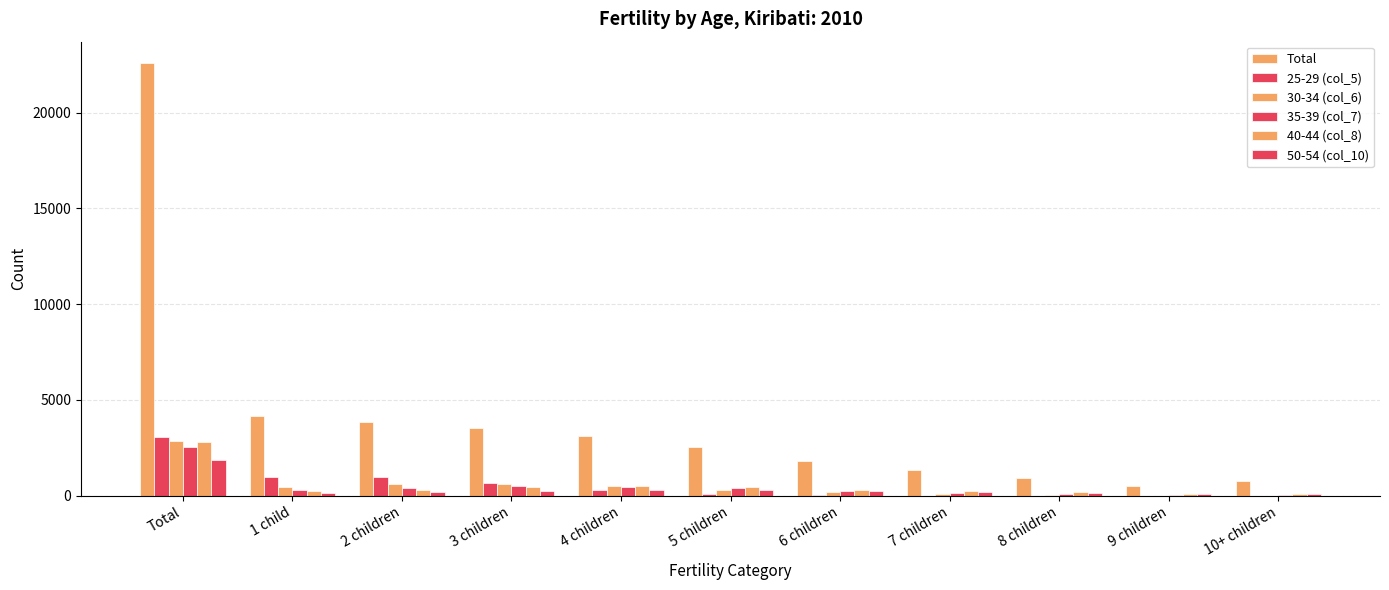

How many data points does each series have?

11